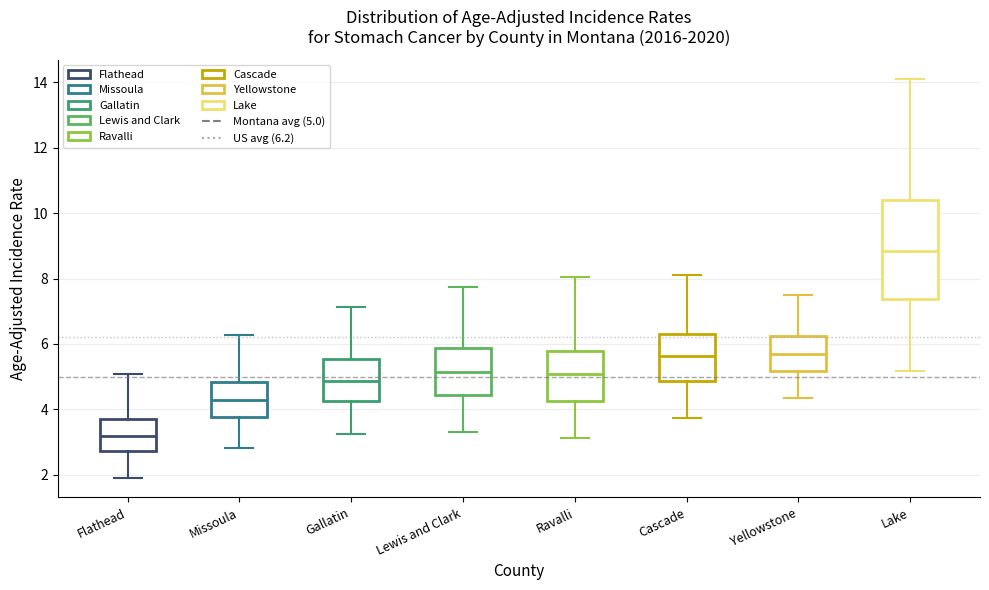

Where does the upper whisker of the box for Missoula end on the y-axis? The values are not printed on the chart, so give them approximately, as read against the axis.

6.2